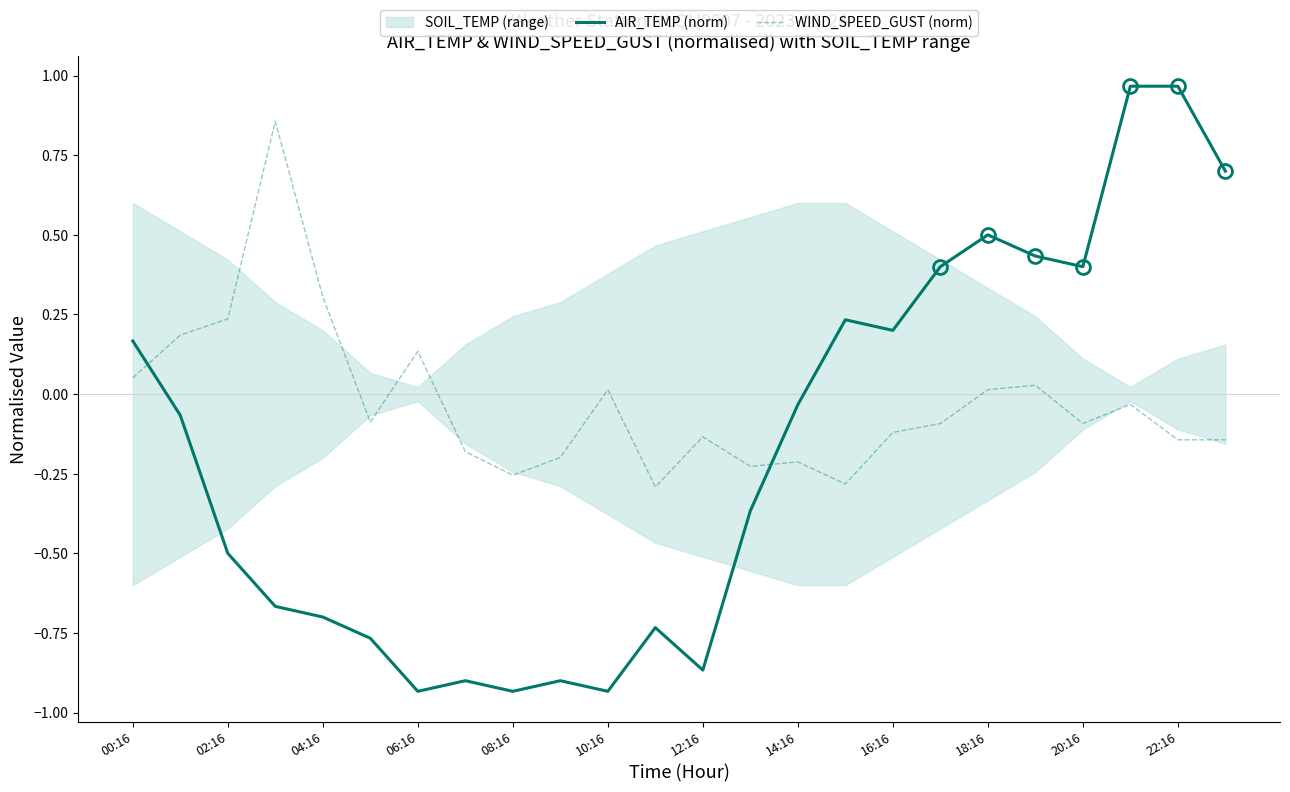

Is it true that WIND_SPEED_GUST (norm) equals -0.0 at 20:16?

False